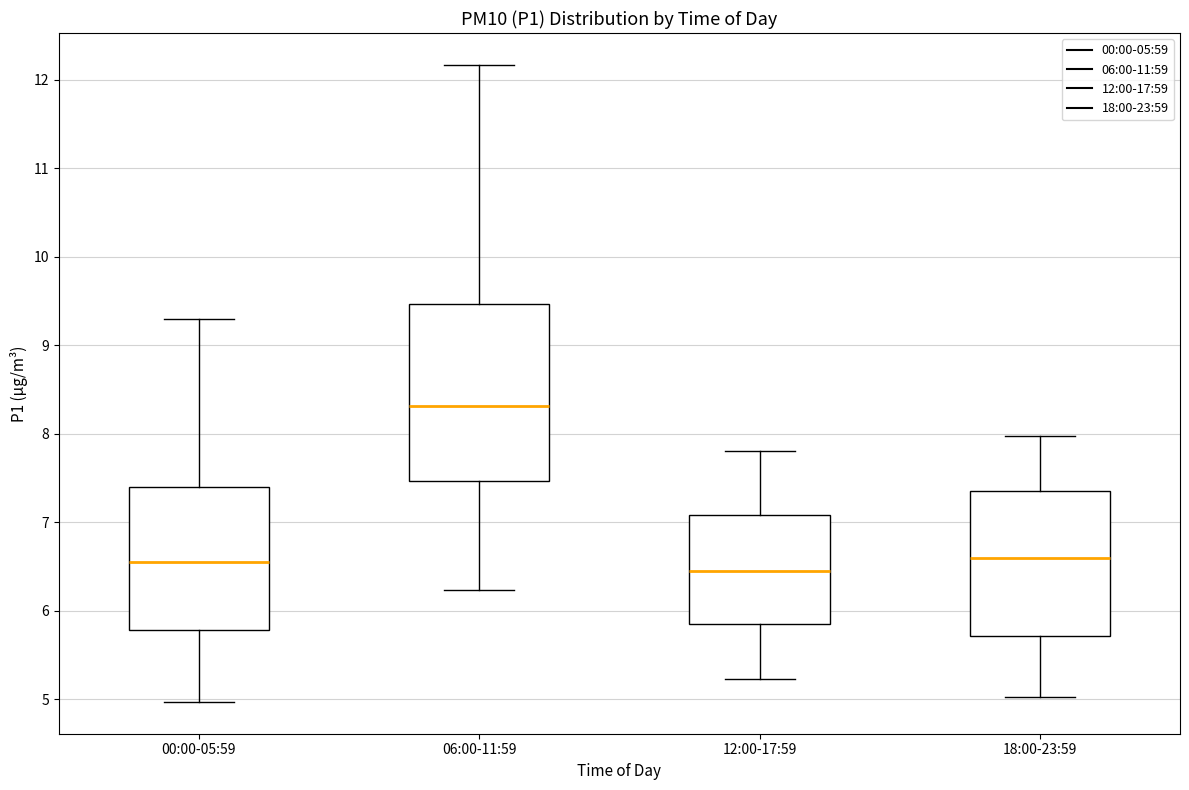

Reading left to right, read every box against the y-axis: the position of its median line, the range the box covers, and the ends of its whiskers. The values are not printed on the chart, so give them approximately, as read against the axis.

00:00-05:59: median 6.6, box 5.8 to 7.4, whiskers 5.0 to 9.3
06:00-11:59: median 8.3, box 7.5 to 9.5, whiskers 6.2 to 12.2
12:00-17:59: median 6.5, box 5.9 to 7.1, whiskers 5.2 to 7.8
18:00-23:59: median 6.6, box 5.7 to 7.4, whiskers 5.0 to 8.0